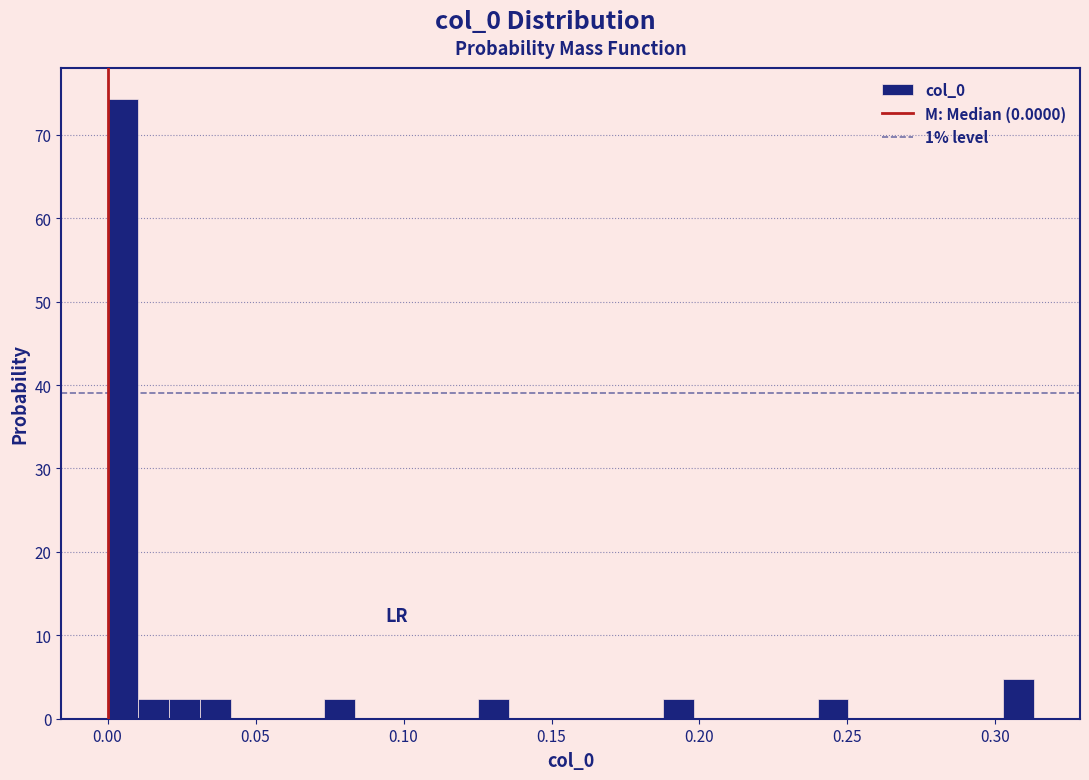

Around what value on the x-axis is the tallest bar? Give the approximate position of its centre, as read against the axis.

0.005